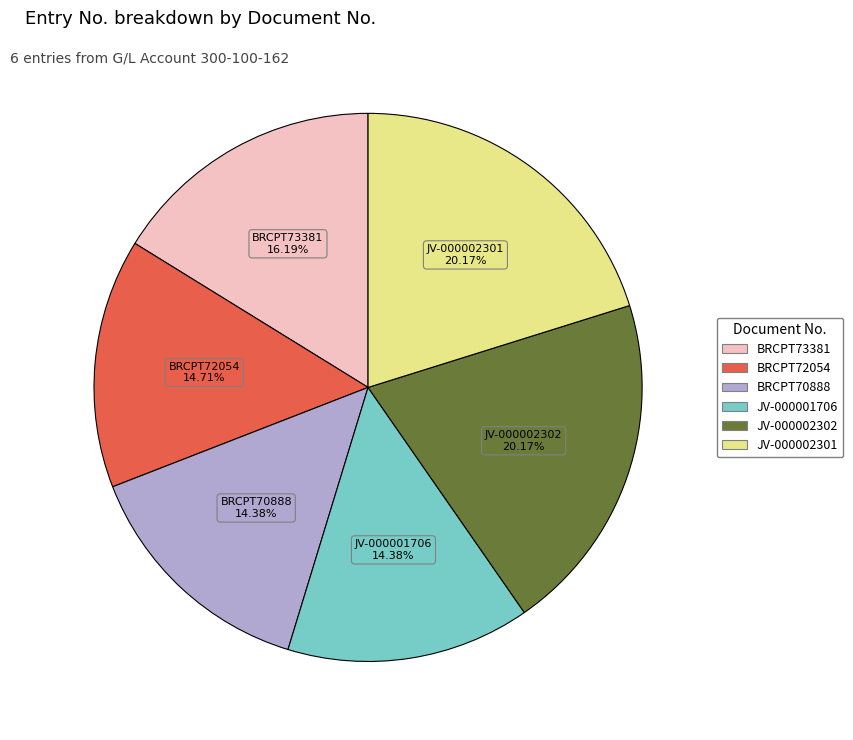

Count the number of slices in the pie.

6